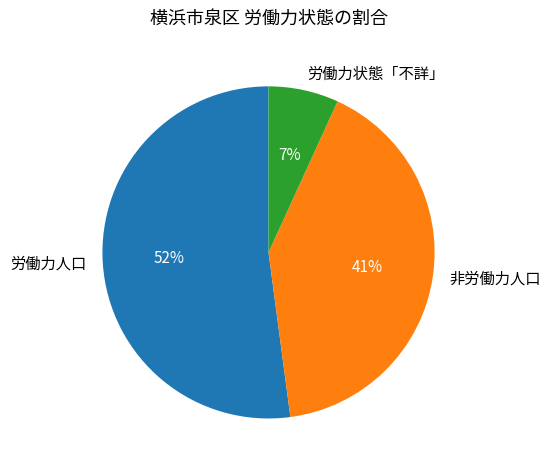

To the nearest percent, what is the combined percentage of 労働力状態「不詳」 and 労働力人口?

59%